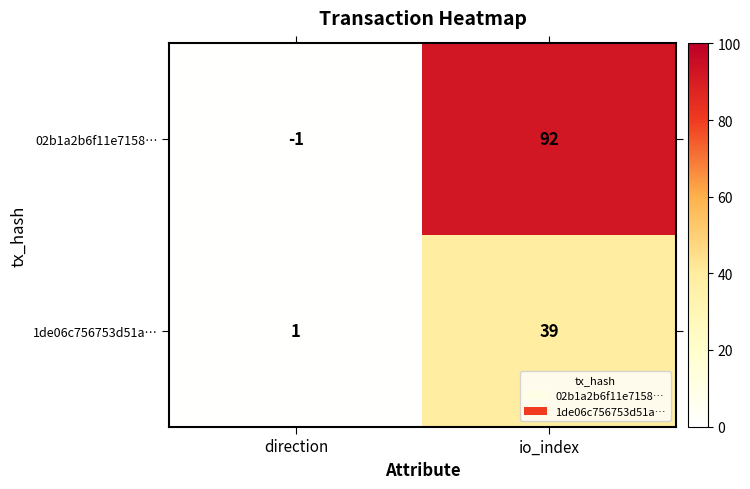

At which label is 02b1a2b6f11e7158… closest to 45?

direction